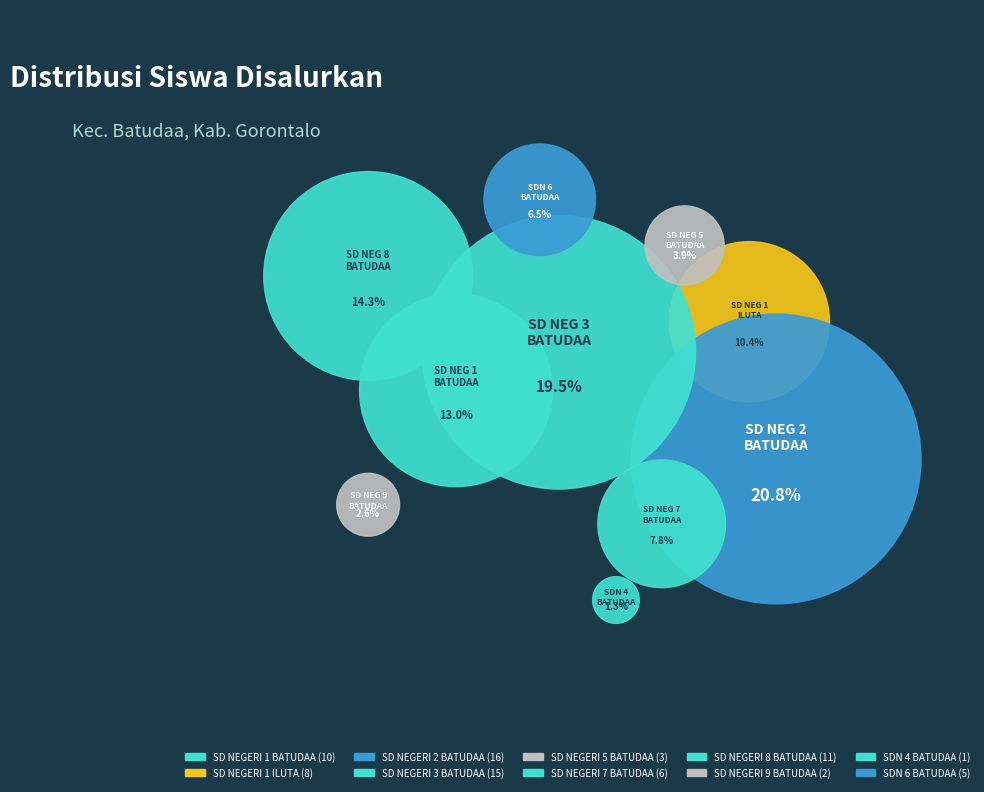

What percentage do SDN 4 BATUDAA and SD NEGERI 2 BATUDAA together represent?

22.1%